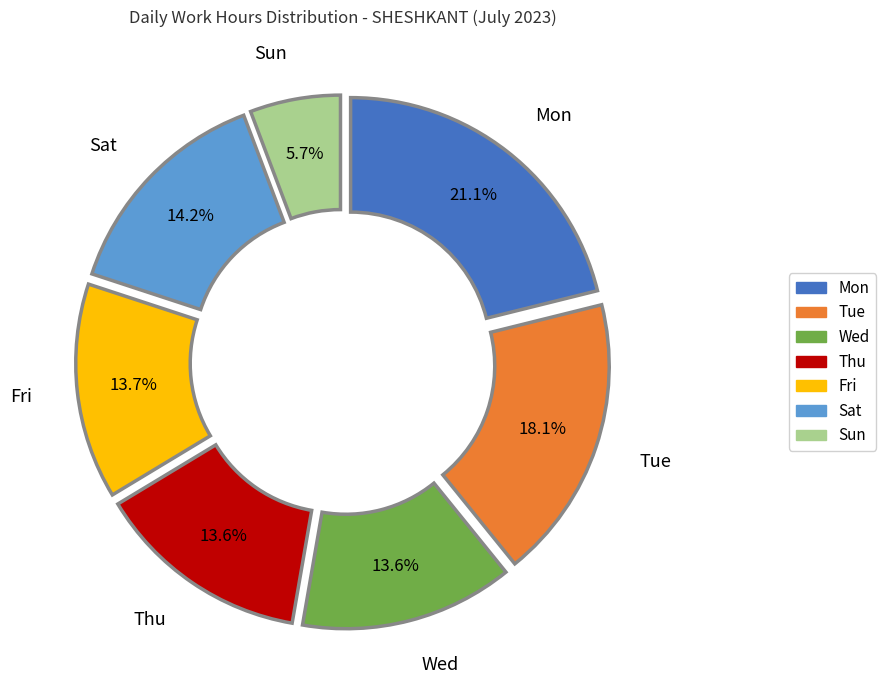

How many segments does this pie chart have?

7